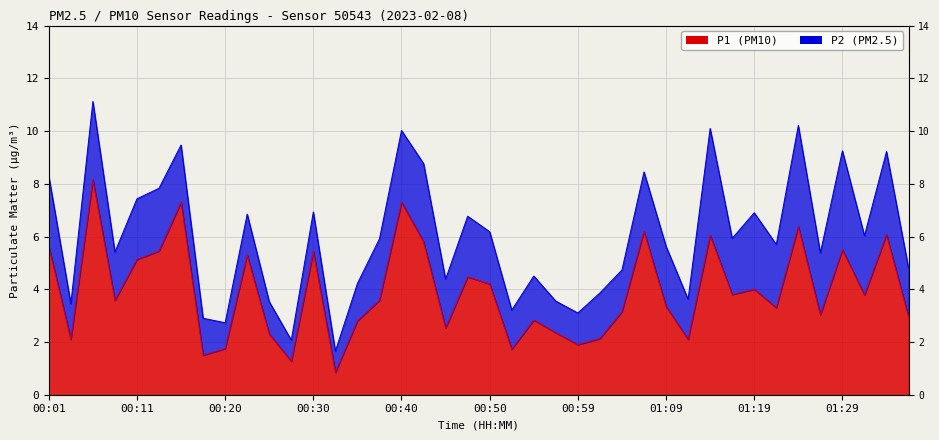

Reading right to left, list all the values displayed in this chart.

3.0	6.1	3.8	5.5	3.0	6.4	3.3	4.0	3.8	6.0	2.1	3.4	6.2	3.1	2.1	1.9	2.4	2.8	1.7	4.2	4.5	2.5	5.8	7.3	3.6	2.8	0.8	5.4	1.3	2.3	5.3	1.8	1.5	7.3	5.5	5.1	3.6	8.2	2.1	5.6